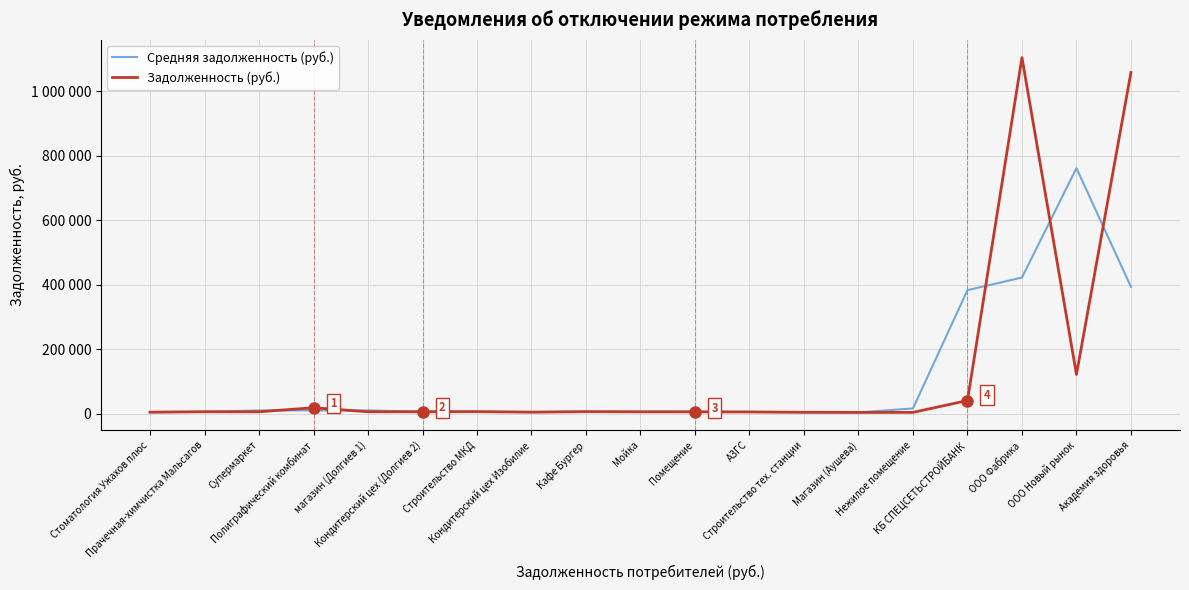

Which series ends up on top after the final intersection of Задолженность (руб.) and Средняя задолженность (руб.)?

Задолженность (руб.)